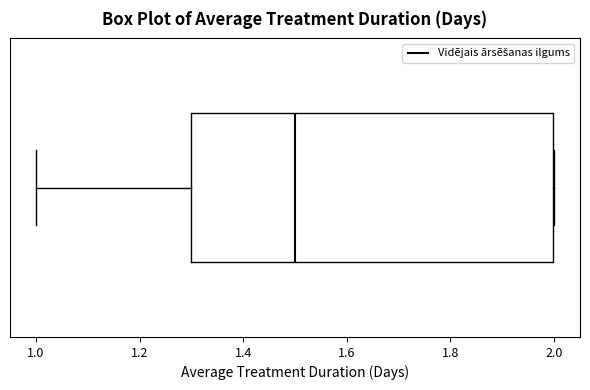

Where is the left edge of the box on the x-axis? The values are not printed on the chart, so give them approximately, as read against the axis.

1.3